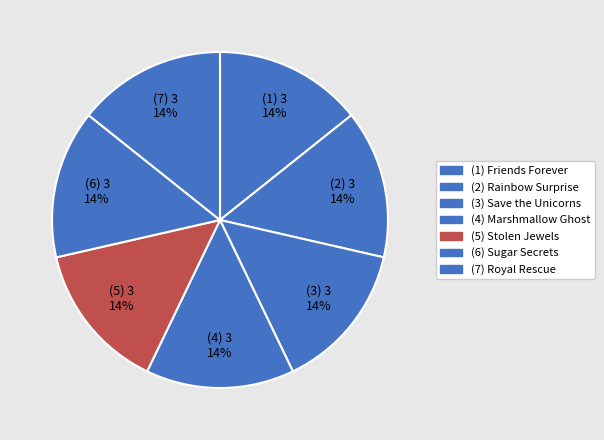

How many segments does this pie chart have?

7